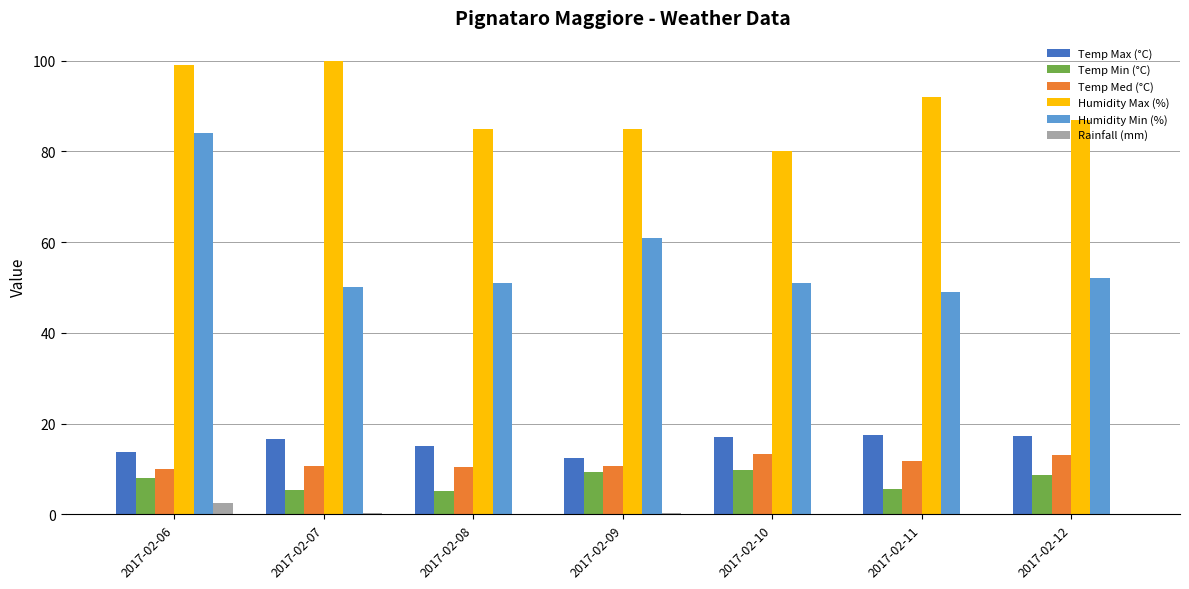

At which category is the sum across all series the highest?

2017-02-06